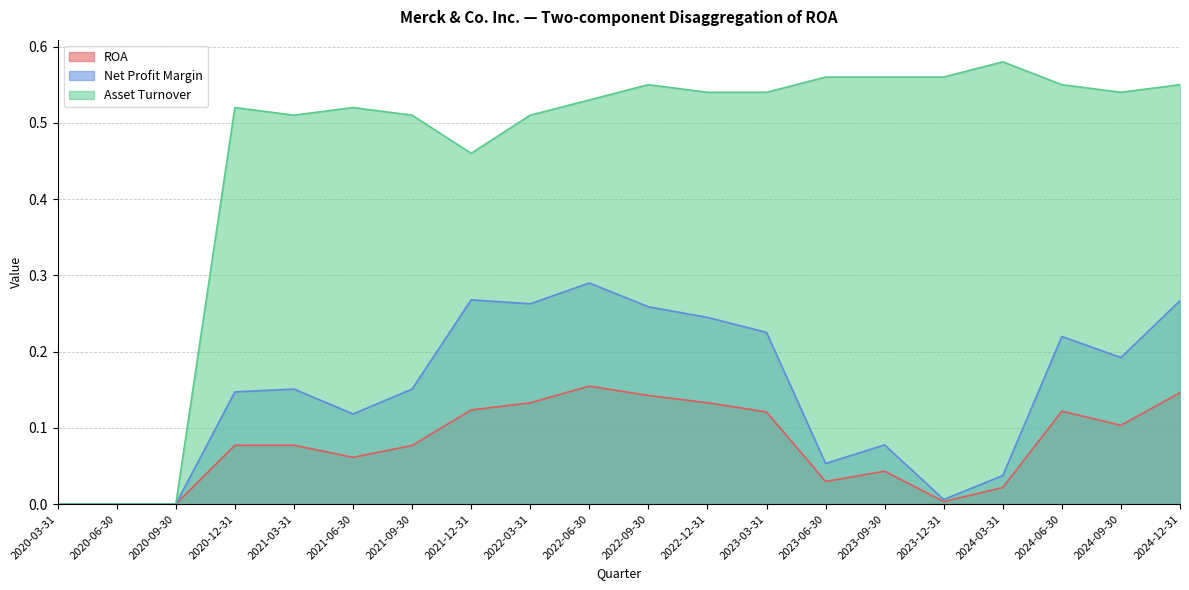

At which category is the sum across all series the highest?

2022-06-30